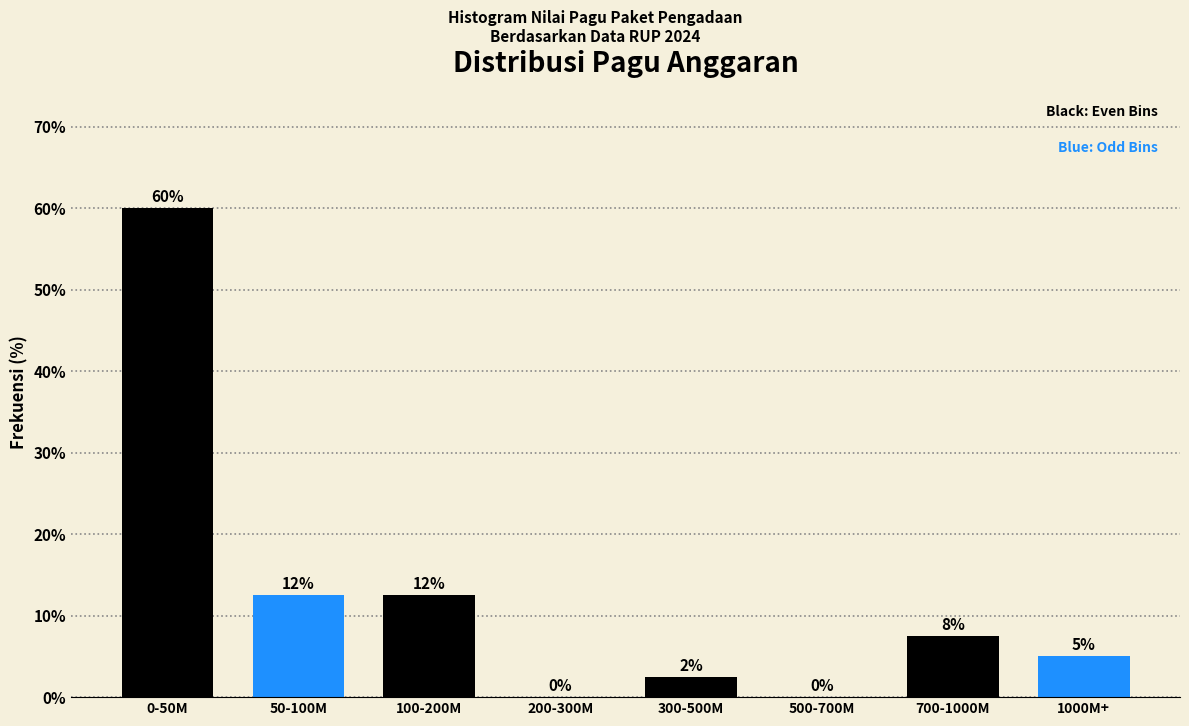

What value does the data have at 0-50M?

60.0